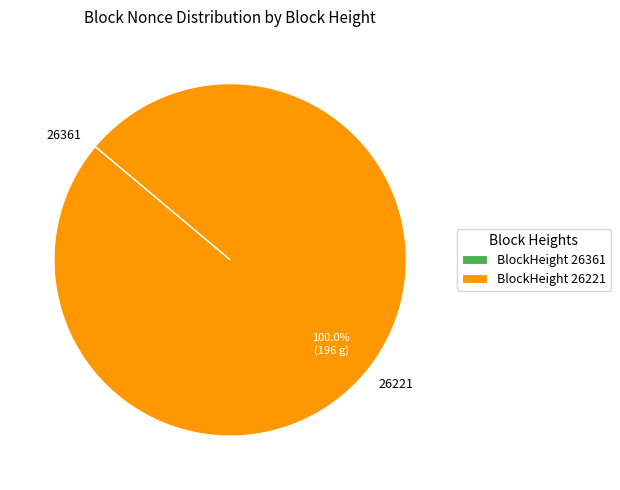

Does 26221 account for over 50% of the chart?

Yes